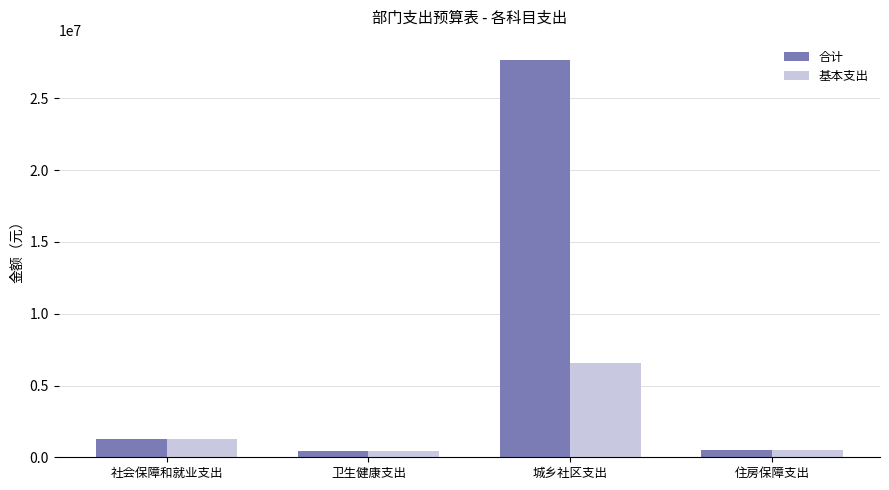

At how many categories does at least one series exceed 8591545?

1